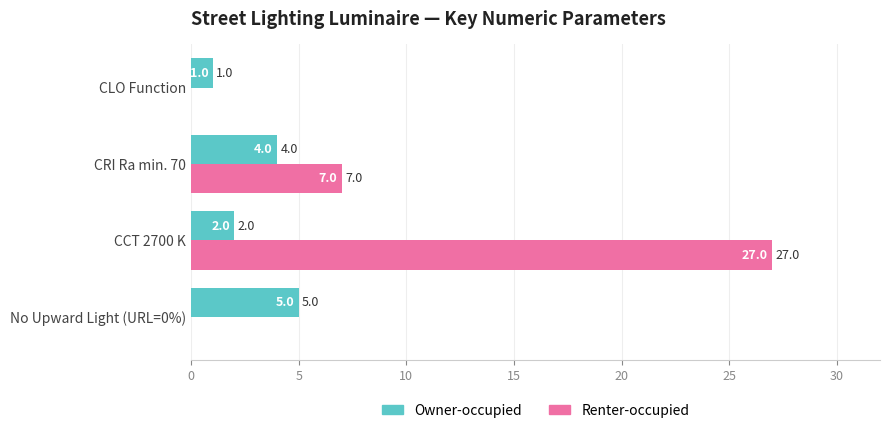

Where is Owner-occupied nearest to the value 3?

CCT 2700 K